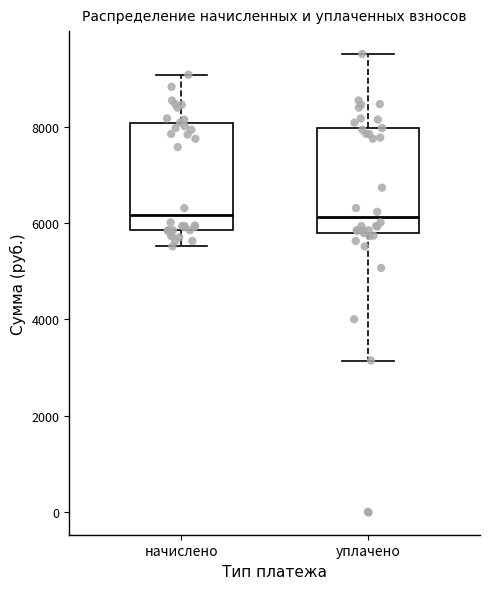

Reading left to right, transcribe this box plot: for each box, give where its median line is, the range the box spans, and where its two whiskers end, as read against the y-axis. The values are not printed on the chart, so give them approximately, as read against the axis.

начислено: median 6200, box 5800 to 8000, whiskers 5600 to 9000
уплачено: median 6200, box 5800 to 8000, whiskers 3200 to 9600